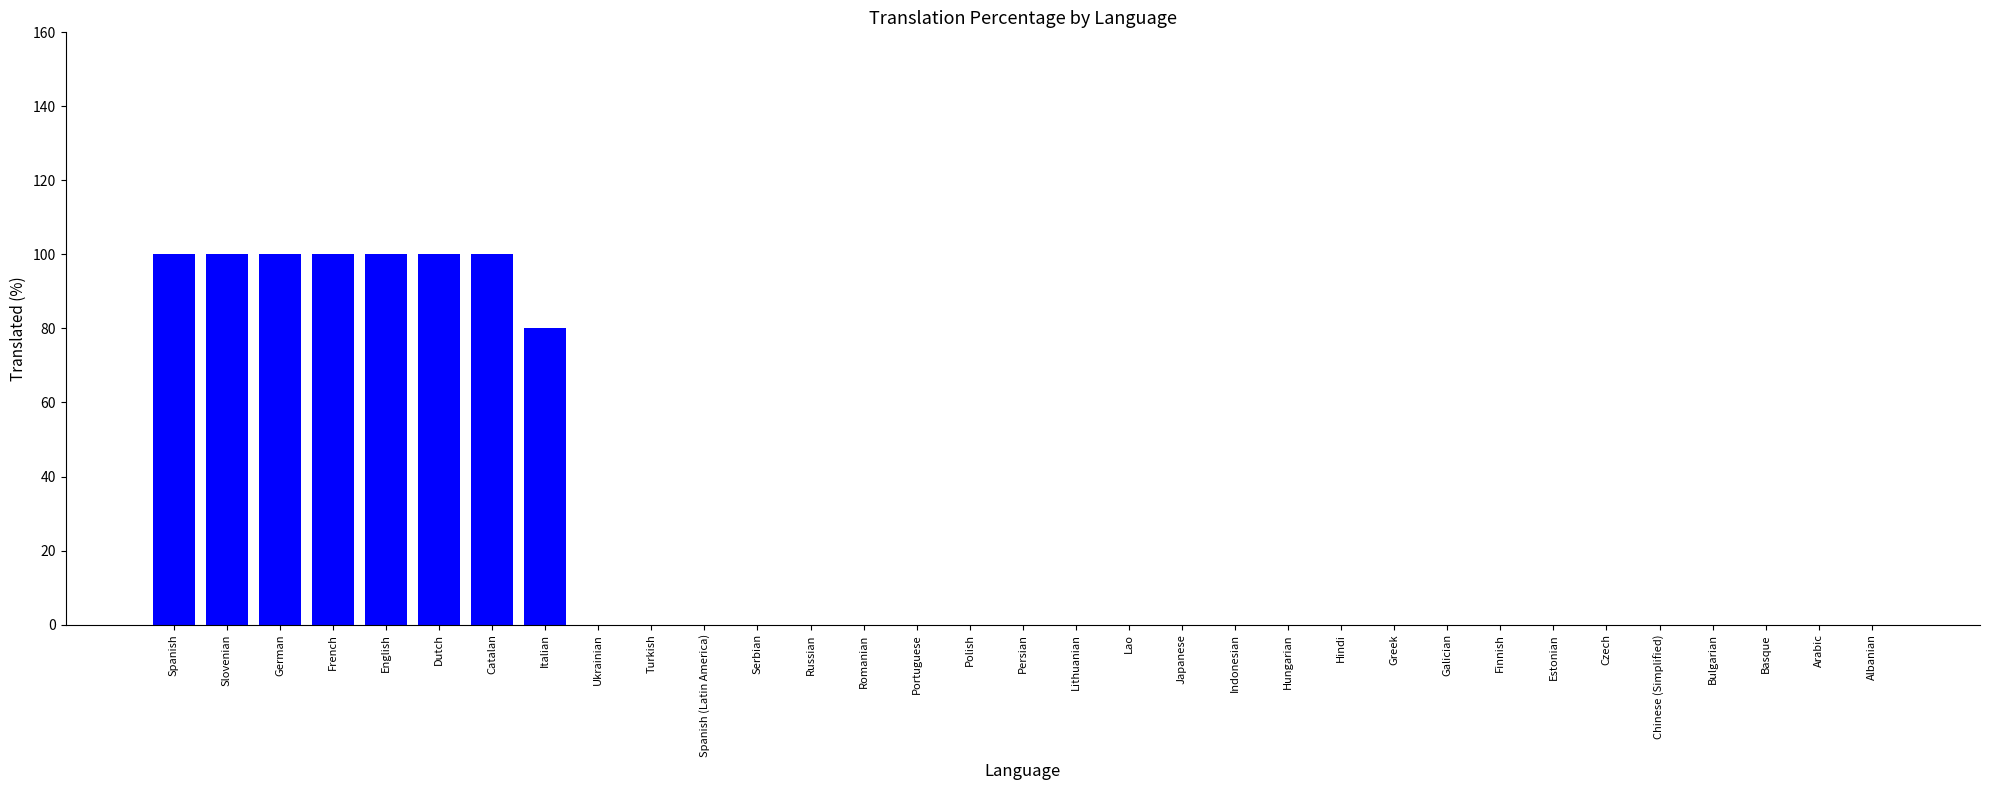

Count the number of categories in the chart.

33